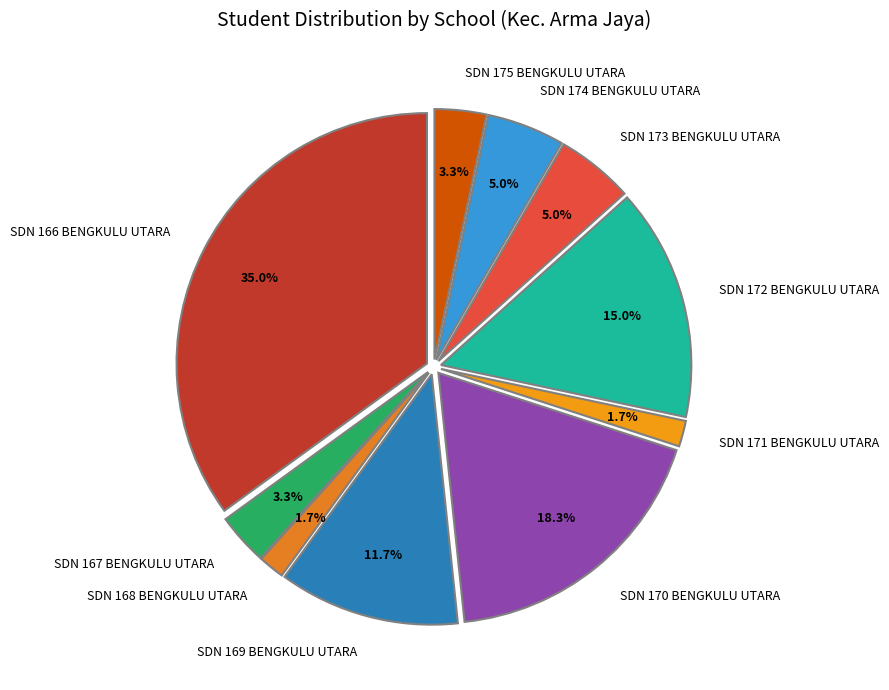

Which slice is the largest?

SDN 166 BENGKULU UTARA